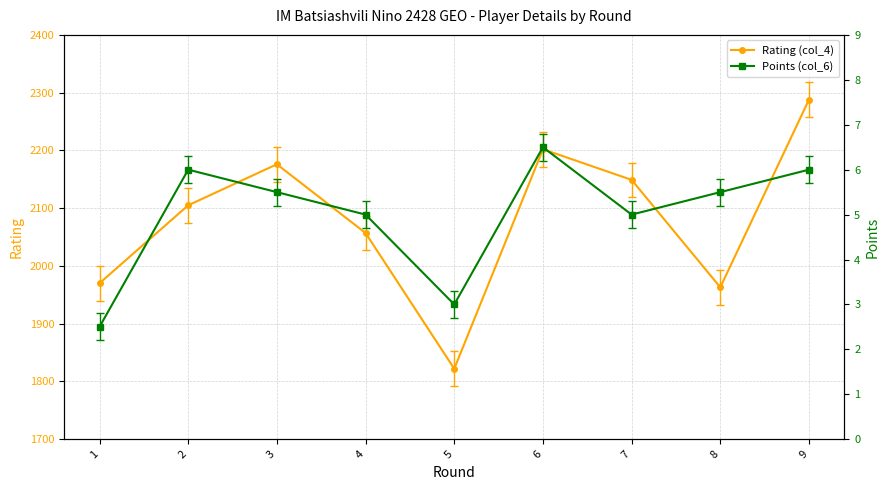

What is the value of the Rating (col_4) point at the 4th from the left?

2057